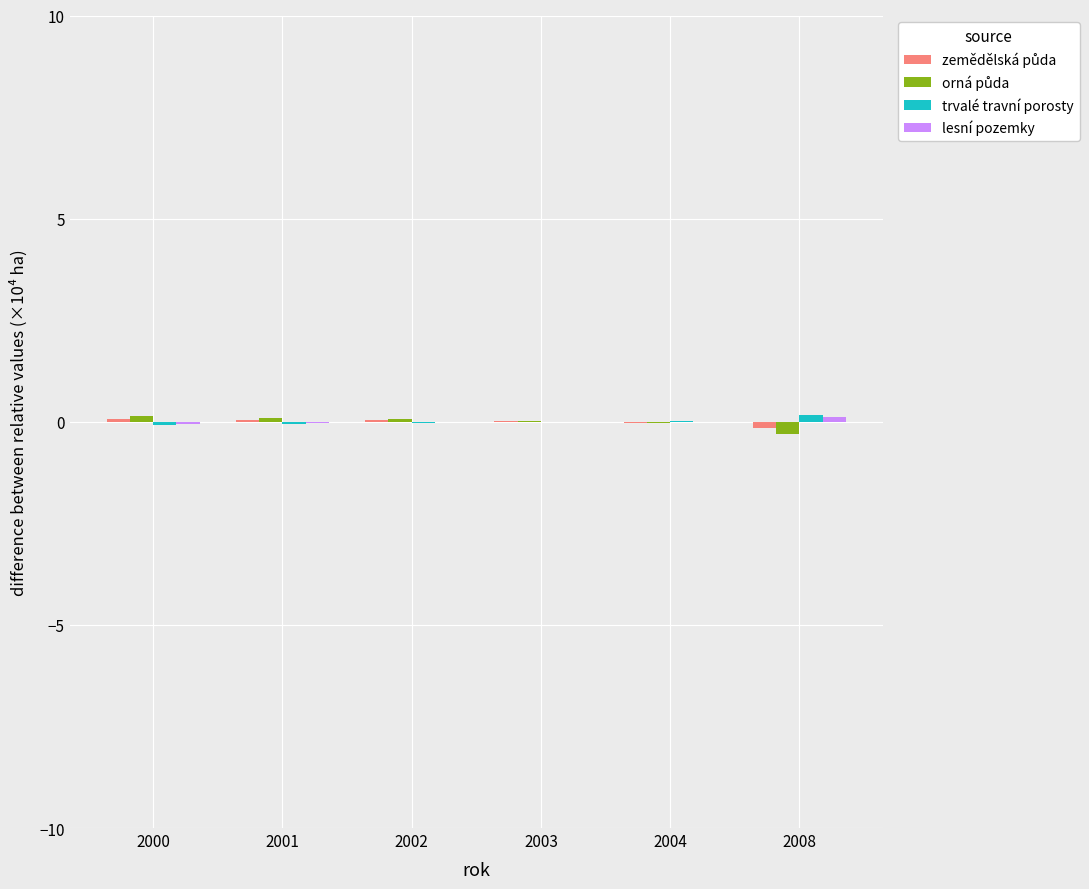

Which category has the lowest value across all series?

2008